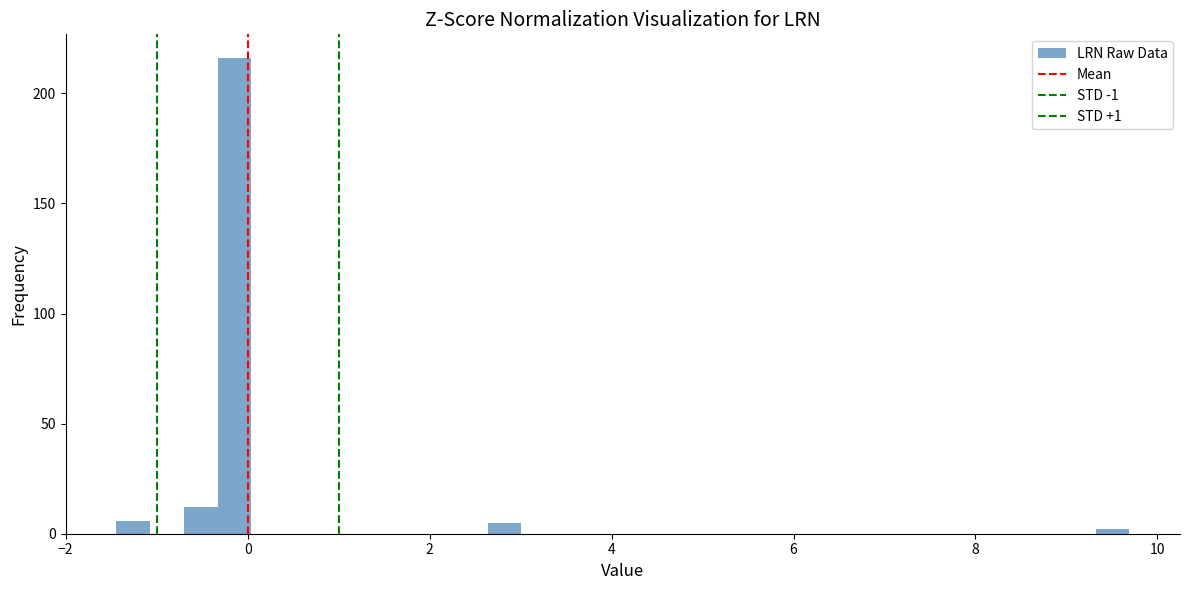

Read against the x-axis, roughly where is the centre of the tallest bar?

-0.2